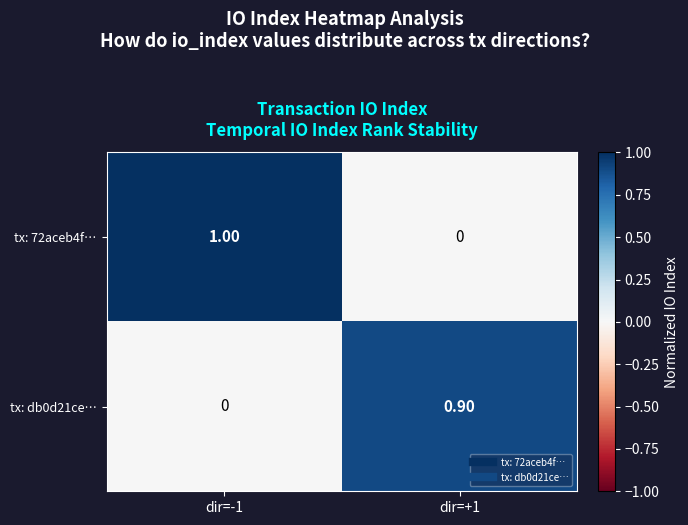

What is the spread (max minus min) of values at dir=+1?

0.9